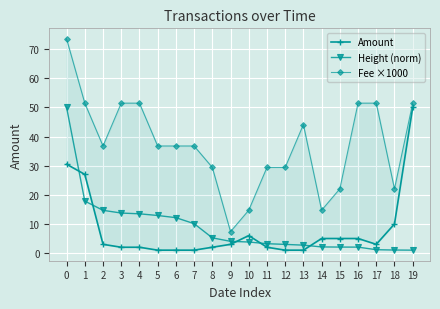

Reading left to right, extract all data points from this chart.

Amount: 0=30.5	1=27.0	2=3.0	3=2.0	4=2.0	5=1.0	6=1.0	7=1.0	8=2.0	9=3.0	10=6.0	11=2.0	12=1.0	13=1.0	14=5.0	15=5.0	16=5.0	17=3.0	18=10.0	19=50.0
Height (norm): 0=50.0	1=17.8	2=14.7	3=13.7	4=13.5	5=12.9	6=12.1	7=10.1	8=5.2	9=4.0	10=3.8	11=3.2	12=3.0	13=2.7	14=2.1	15=2.1	16=2.0	17=1.2	18=1.0	19=1.0
Fee ×1000: 0=73.5	1=51.5	2=36.8	3=51.5	4=51.5	5=36.8	6=36.8	7=36.8	8=29.4	9=7.3	10=14.7	11=29.4	12=29.4	13=44.1	14=14.7	15=22.1	16=51.5	17=51.5	18=22.1	19=51.5